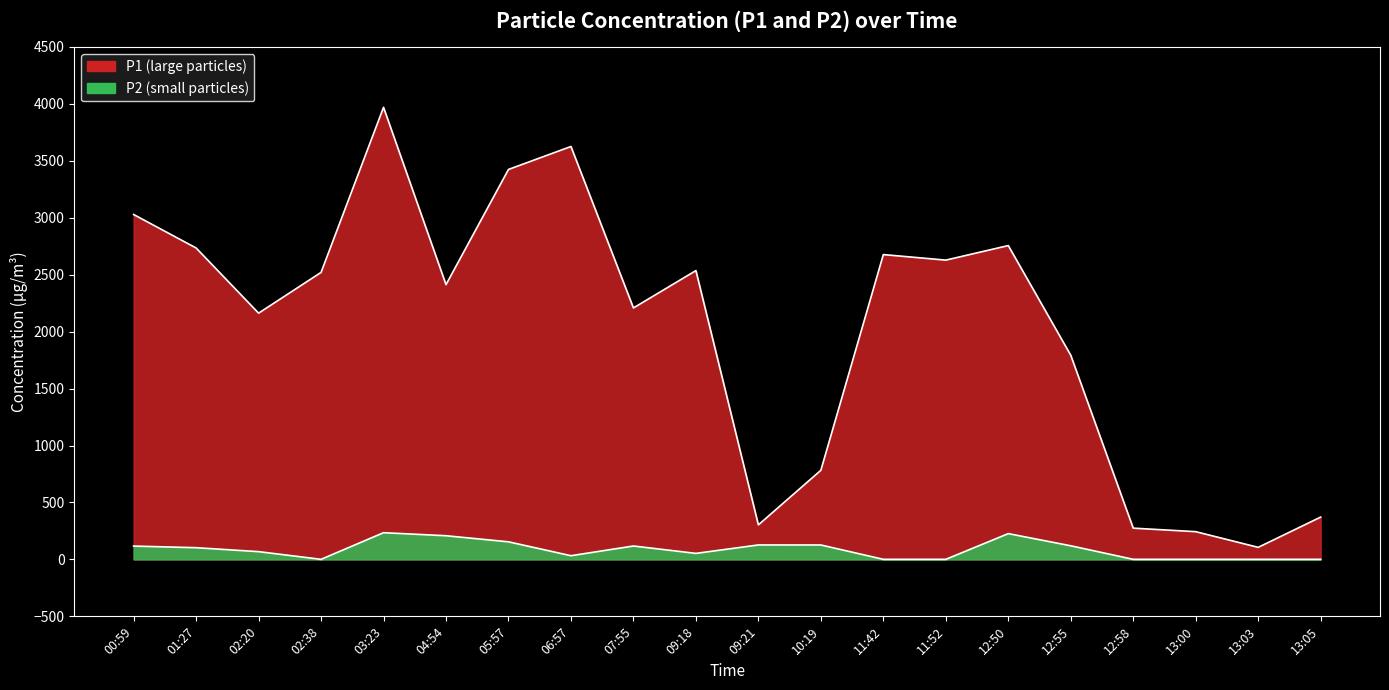

True or false: P2 has more than 2 points higher than both neighbors.

True